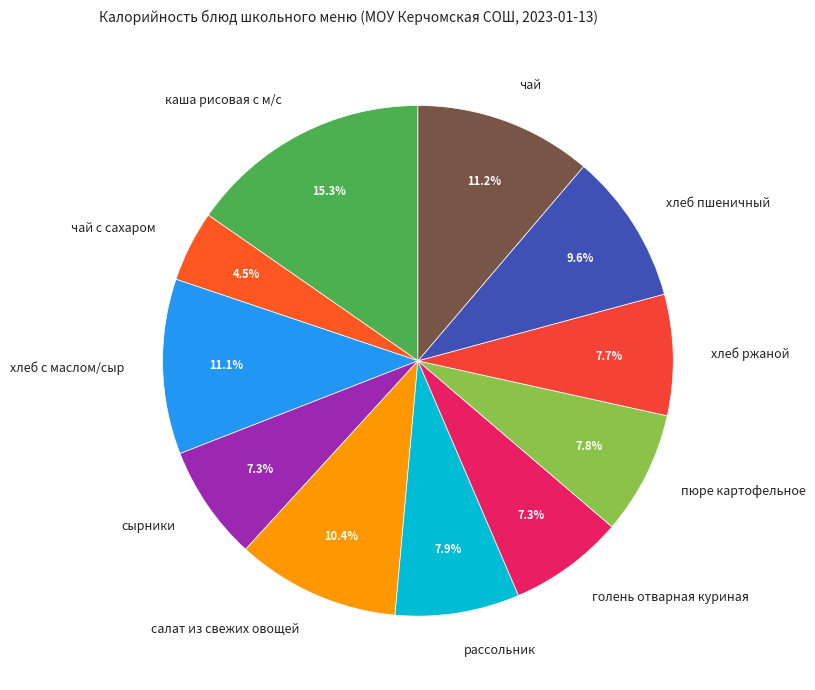

The хлеб пшеничный slice represents 3% of the pie. True or false?

False